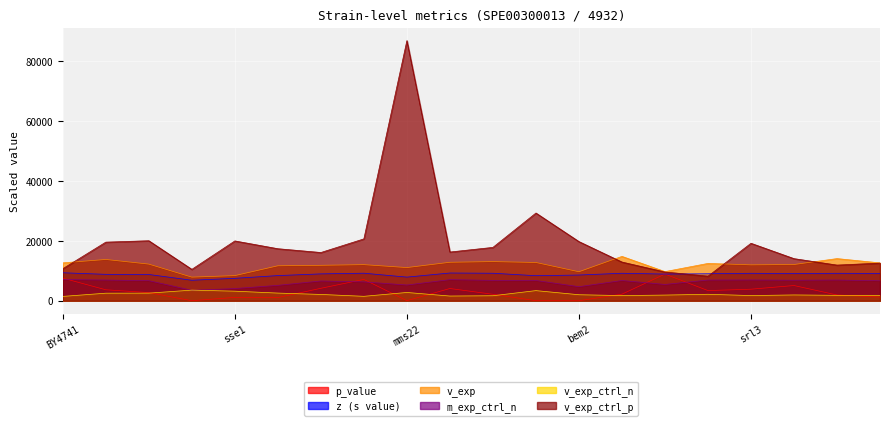

True or false: z and v_exp cross at least once.

False